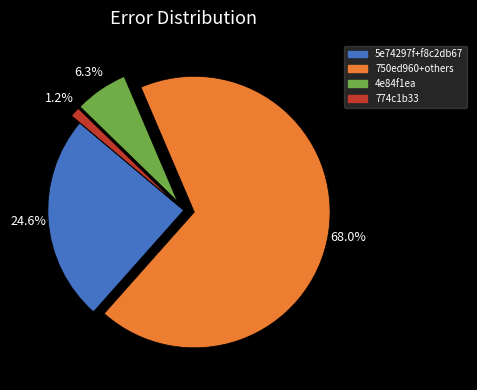

Does any single category account for the majority?

Yes